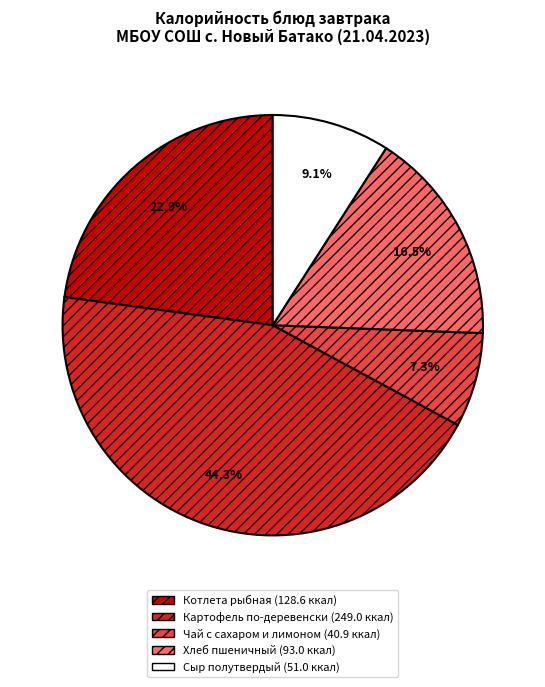

What is the ratio of the value at Картофель по-деревенски to the value at Хлеб пшеничный?

2.7